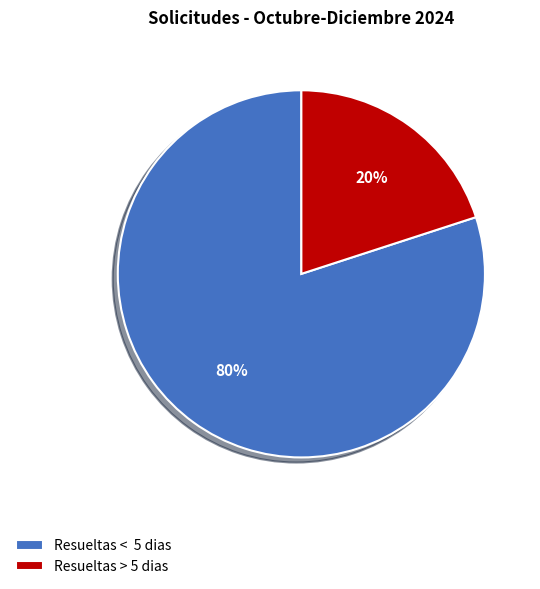

What percentage is the Resueltas > 5 dias slice, to the nearest percent?

20%